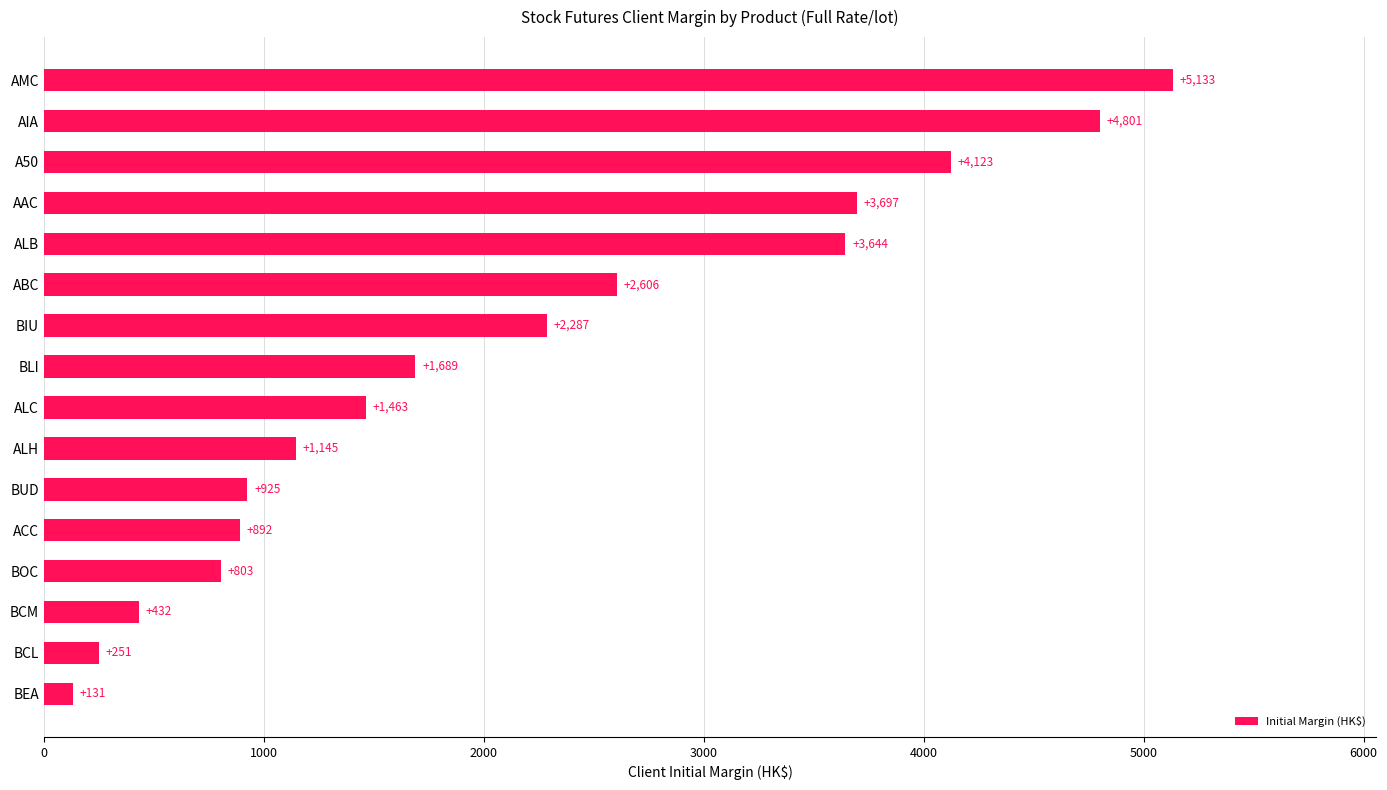

What is the difference between the second highest and second lowest values?

4550